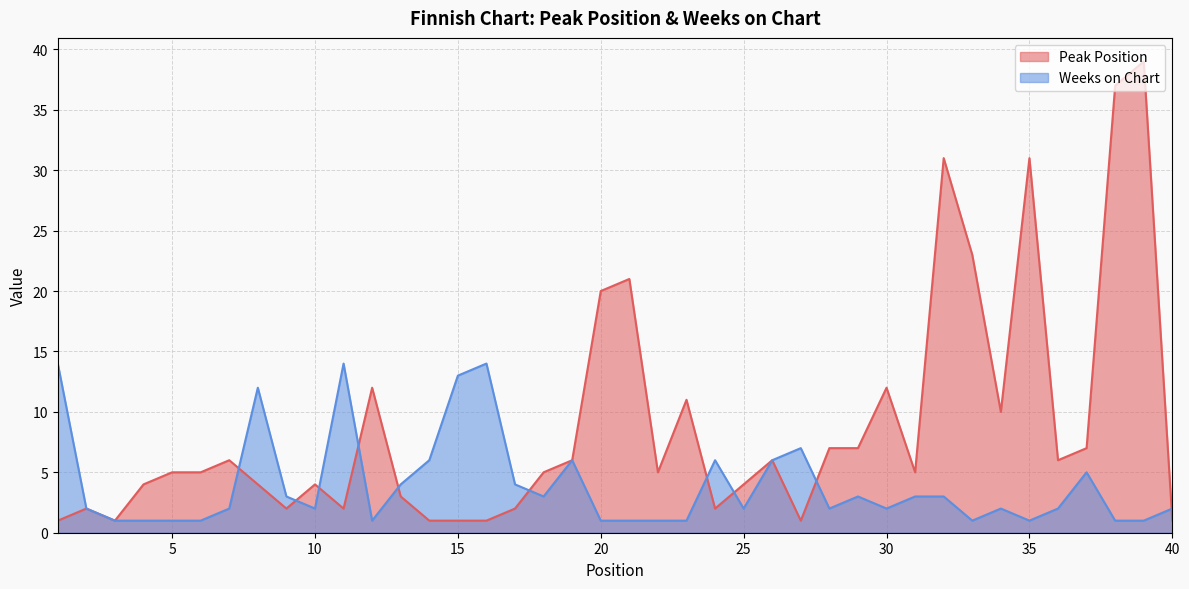

What is the sum of the Weeks on Chart values at 9 and 8?

15